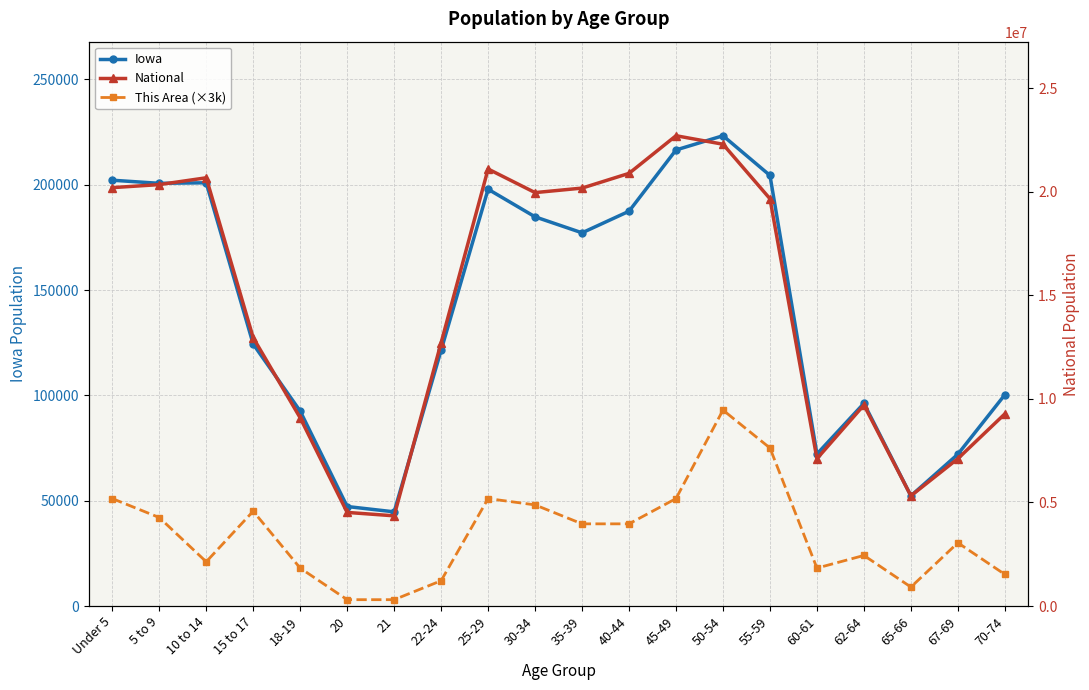

What is the smallest value displayed?

3000